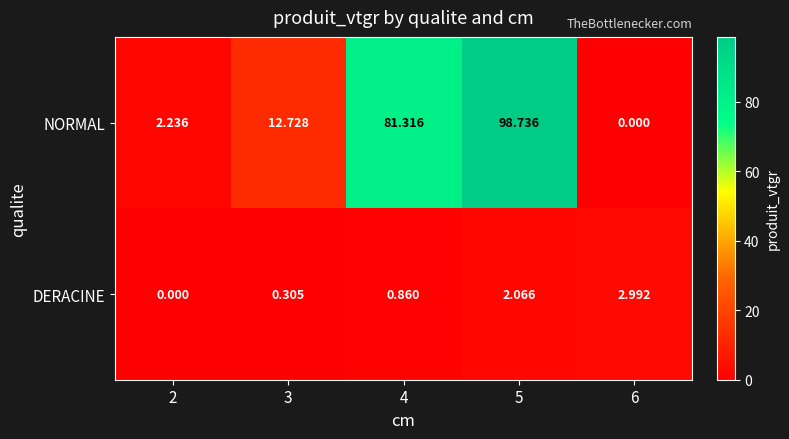

Which series changed the most between 4 and 5?

NORMAL